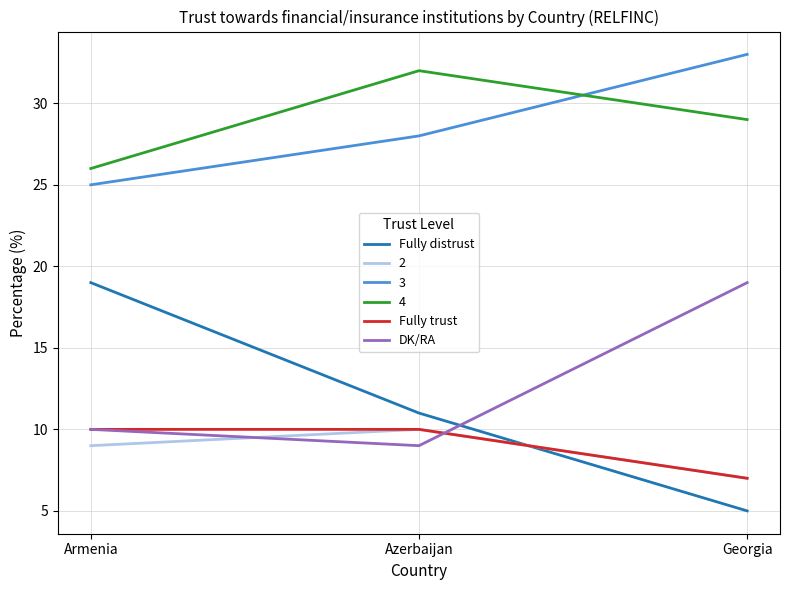

Rank the categories by 2 value from highest to lowest.

Azerbaijan, Armenia, Georgia